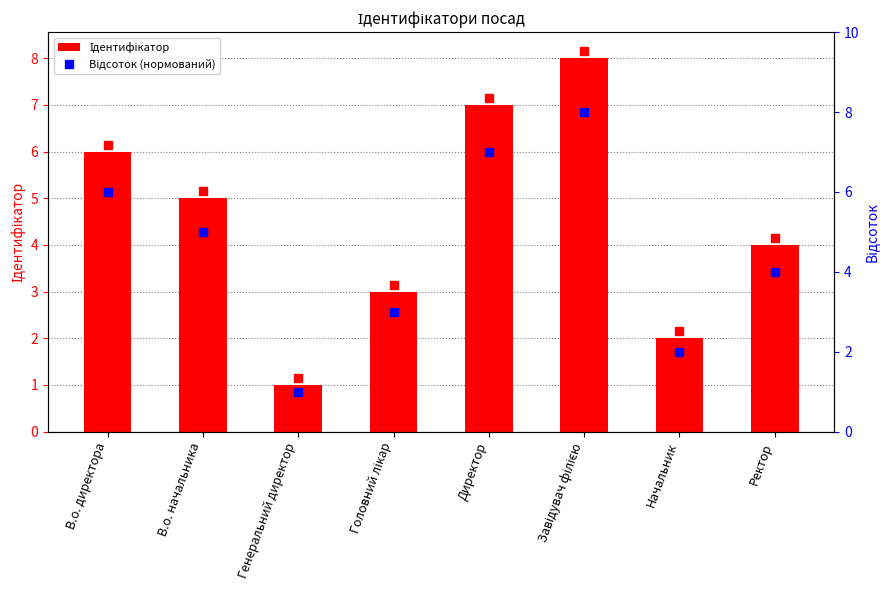

Reading left to right, list all the values displayed in this chart.

Ідентифікатор: 6	5	1	3	7	8	2	4
Відсоток (нормований): 6	5	1	3	7	8	2	4